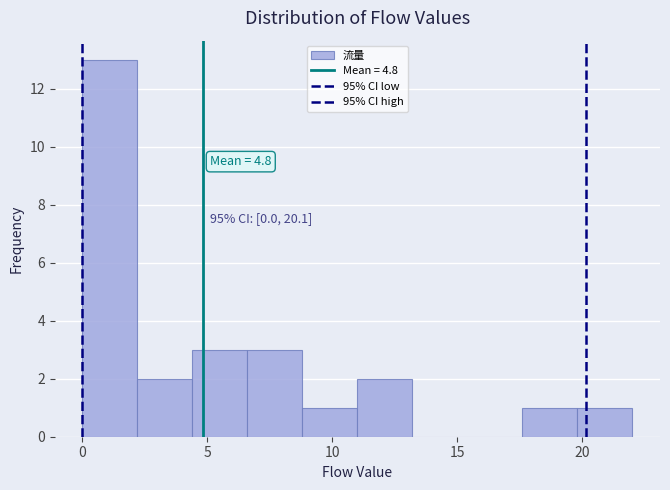

Over which range of the x-axis is the bar tallest?

0.0 to 2.2